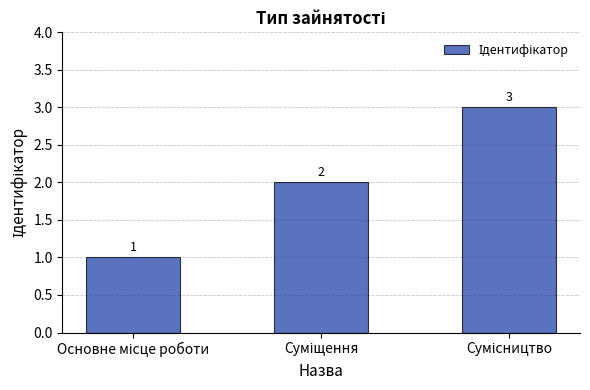

What is the value of the 1st bar from the left?

1